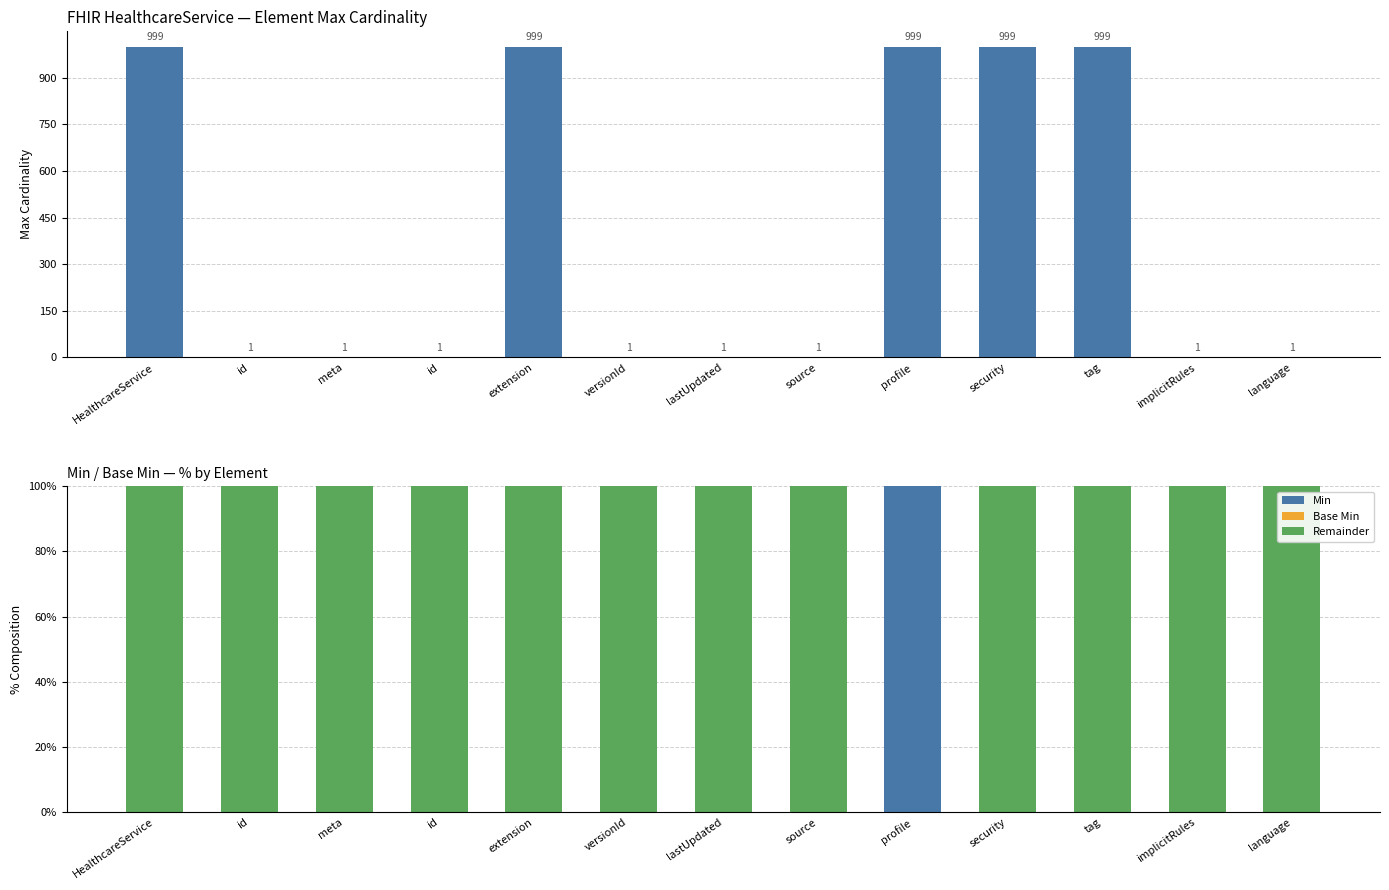

Reading left to right, list all the values displayed in this chart.

Max: HealthcareService=999	id=1	meta=1	id=1	extension=999	versionId=1	lastUpdated=1	source=1	profile=999	security=999	tag=999	implicitRules=1	language=1
Min: HealthcareService=0	id=0	meta=0	id=0	extension=0	versionId=0	lastUpdated=0	source=0	profile=100	security=0	tag=0	implicitRules=0	language=0
Base Min: HealthcareService=0	id=0	meta=0	id=0	extension=0	versionId=0	lastUpdated=0	source=0	profile=0	security=0	tag=0	implicitRules=0	language=0
Remainder: HealthcareService=100	id=100	meta=100	id=100	extension=100	versionId=100	lastUpdated=100	source=100	profile=0	security=100	tag=100	implicitRules=100	language=100